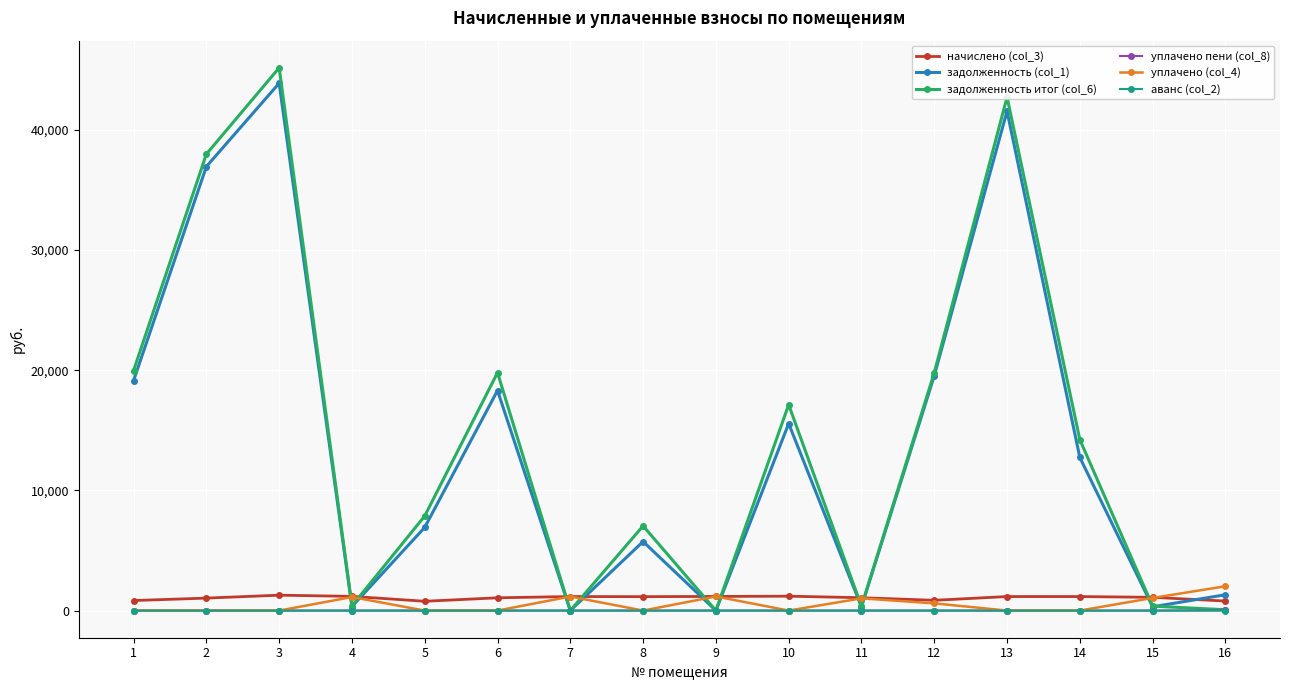

How many data points does each series have?

16